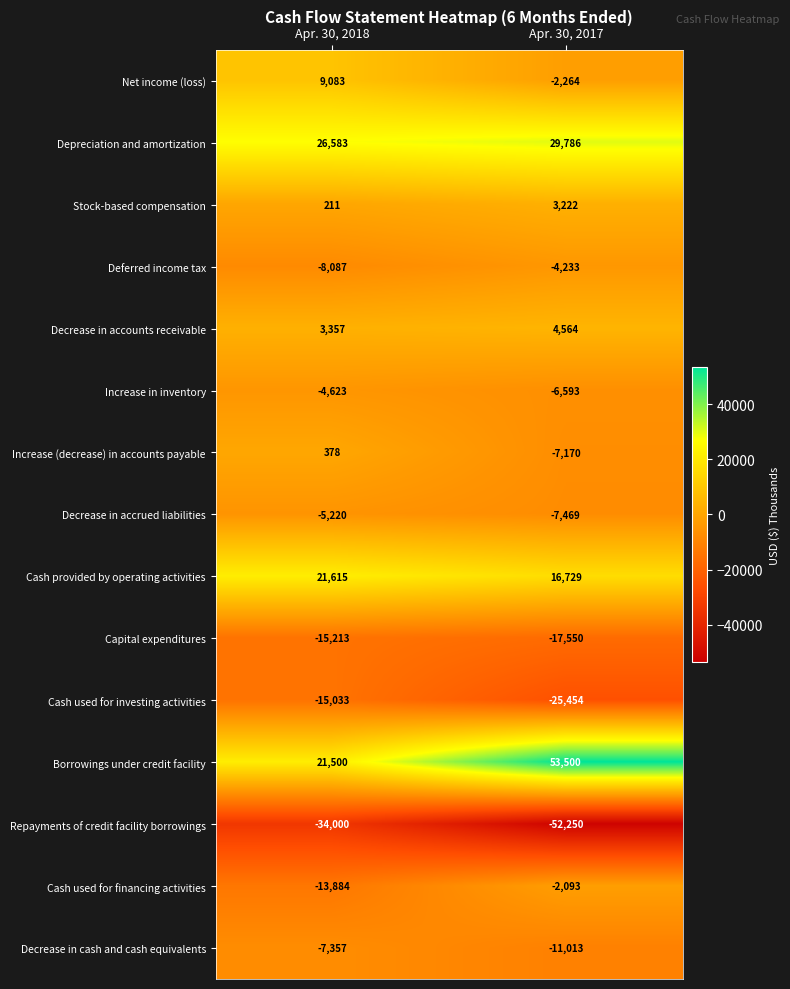

Rank the categories by Cash used for investing activities value from highest to lowest.

Apr. 30, 2018, Apr. 30, 2017